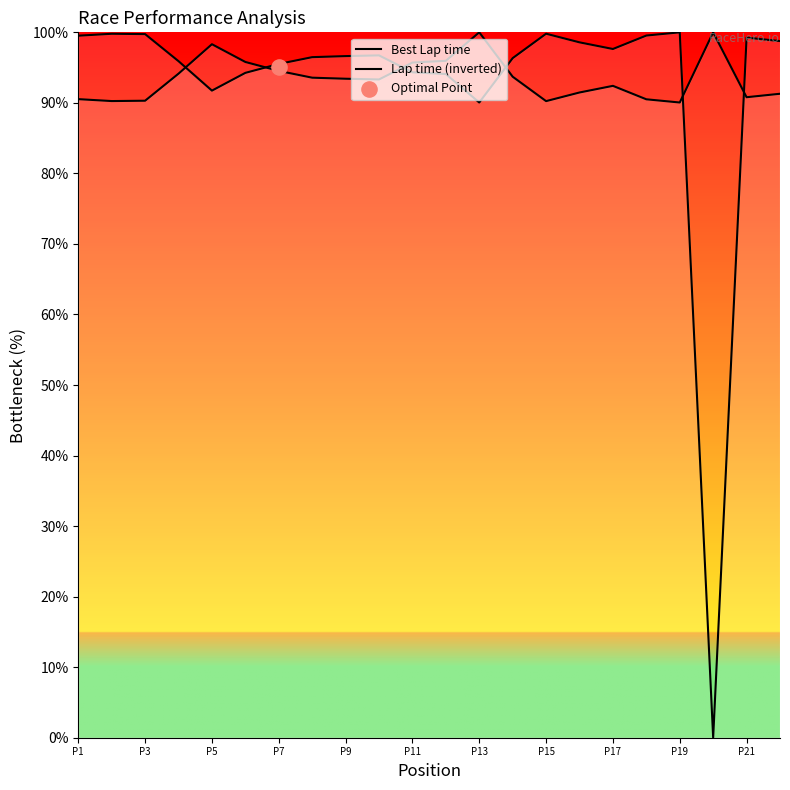

Is the value of Best Lap time at P17 greater than the value of Lap time (inverted) at 15?

Yes